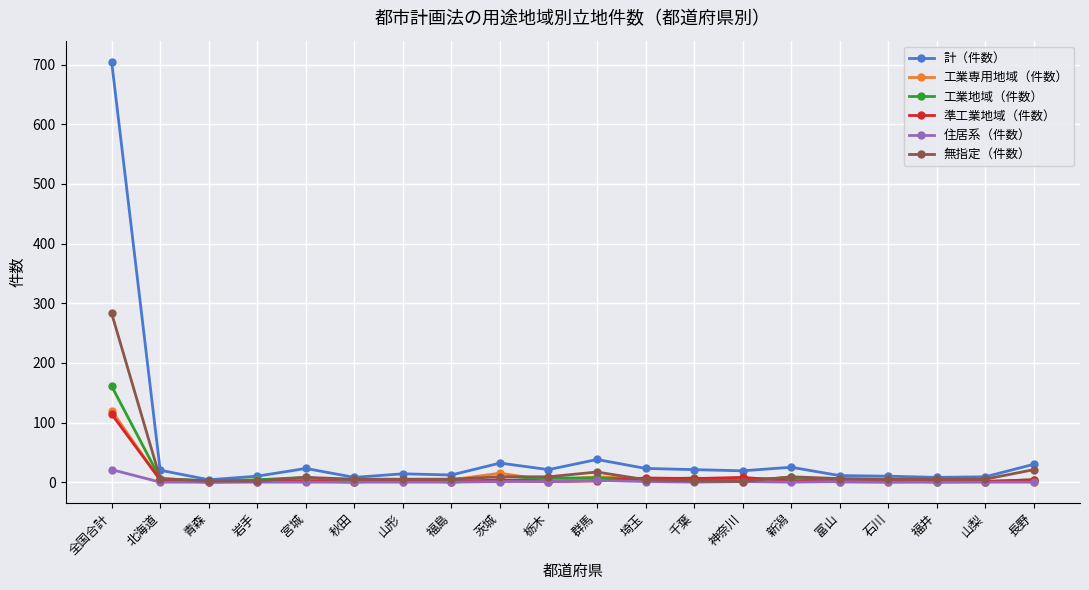

What is the difference between the 工業地域（件数） values at 埼玉 and 新潟?

3